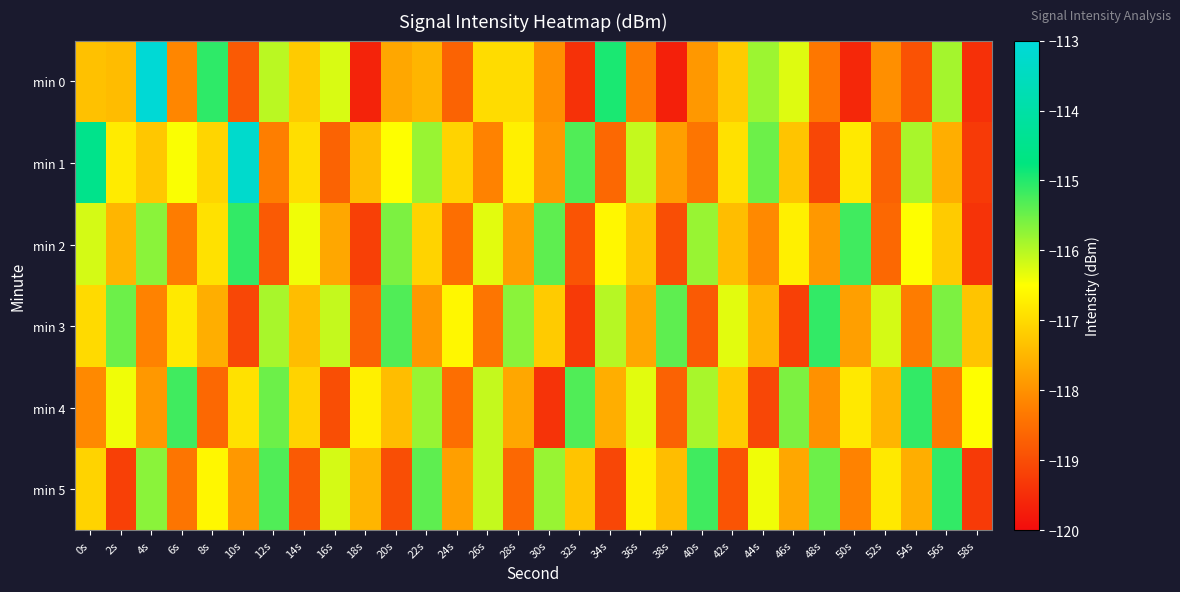

What is the total value across all series at 18s?

-709.1